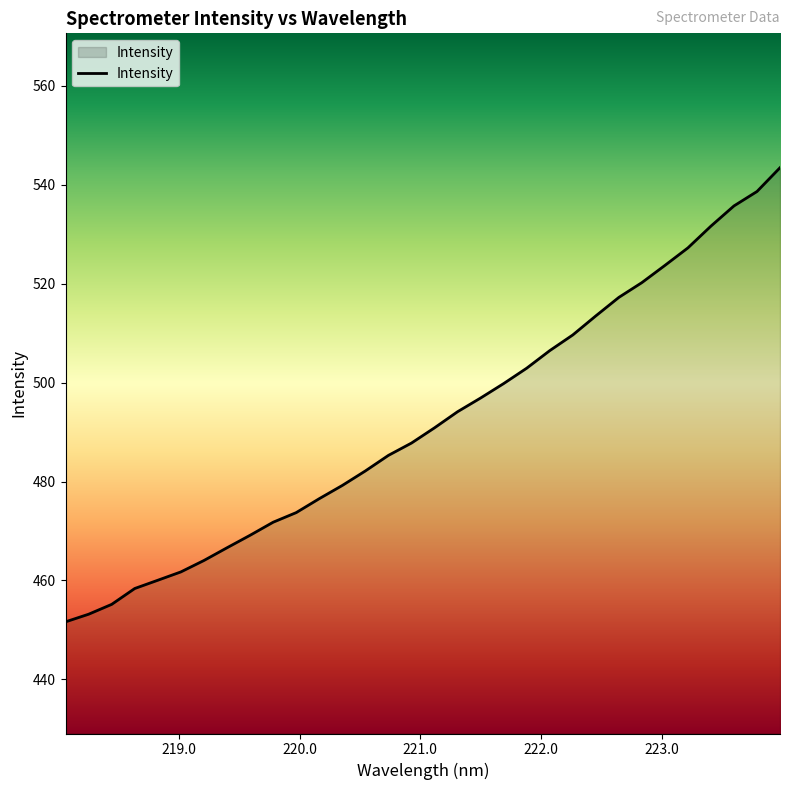

What is the difference between the maximum and minimum values?

91.8